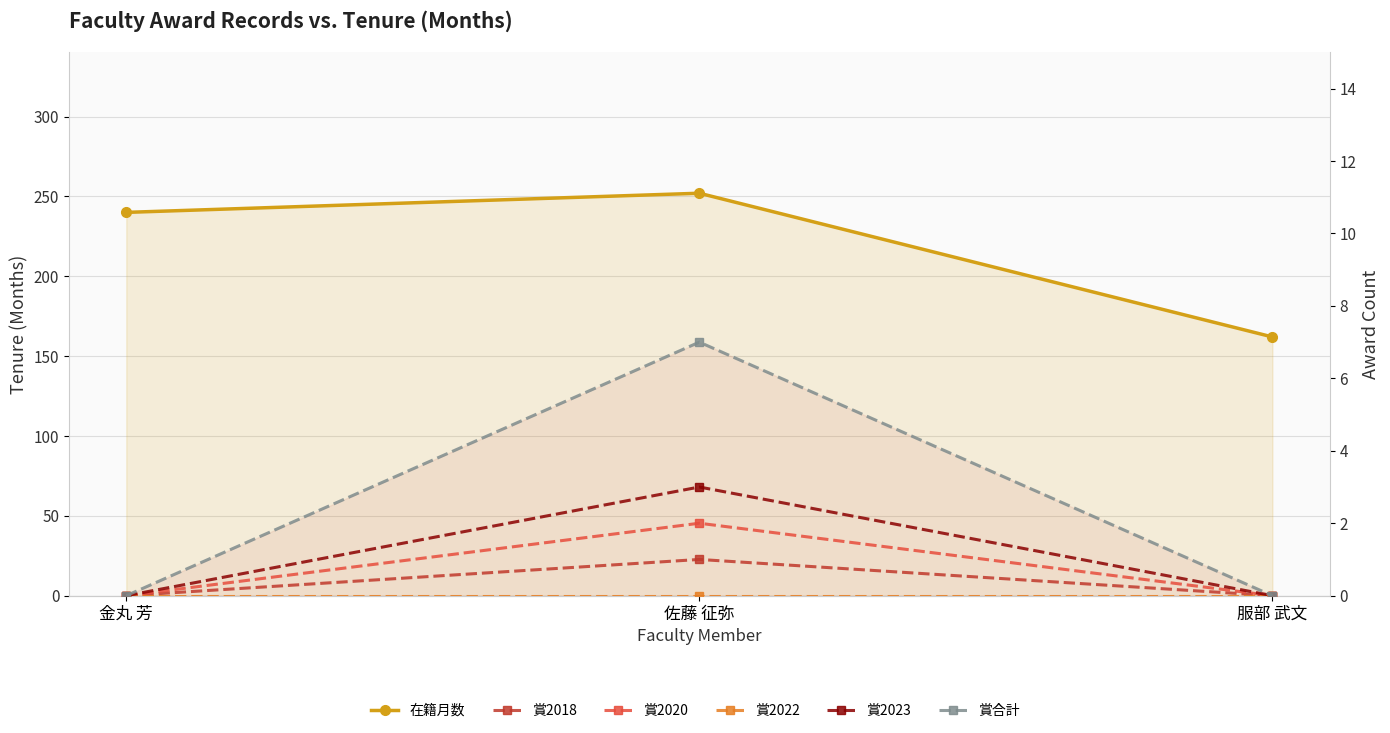

Between 服部 武文 and 金丸 芳, which is larger?

金丸 芳